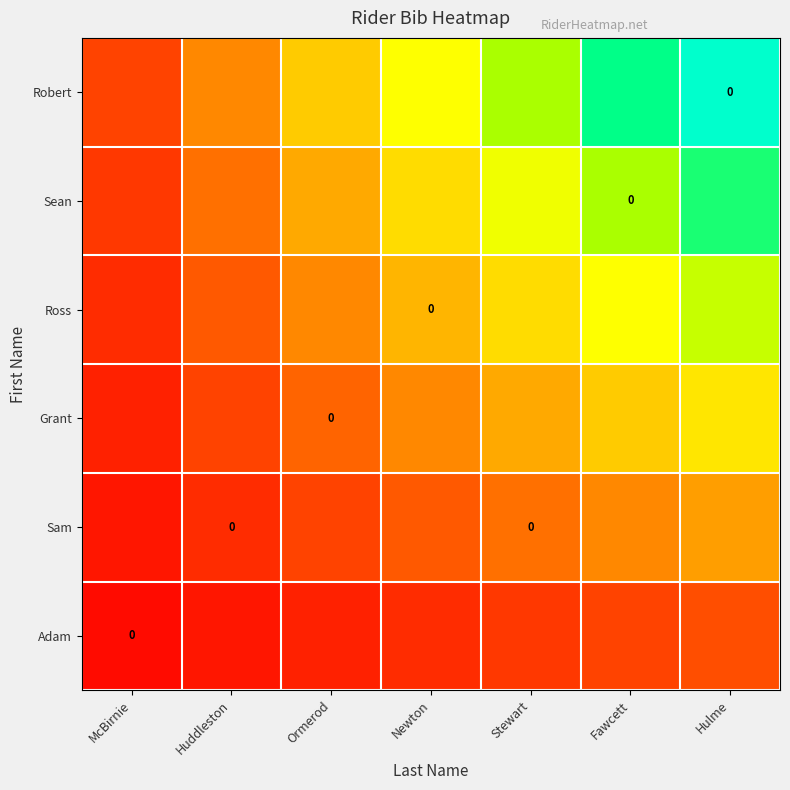

What is the maximum value shown in the chart?

1.0